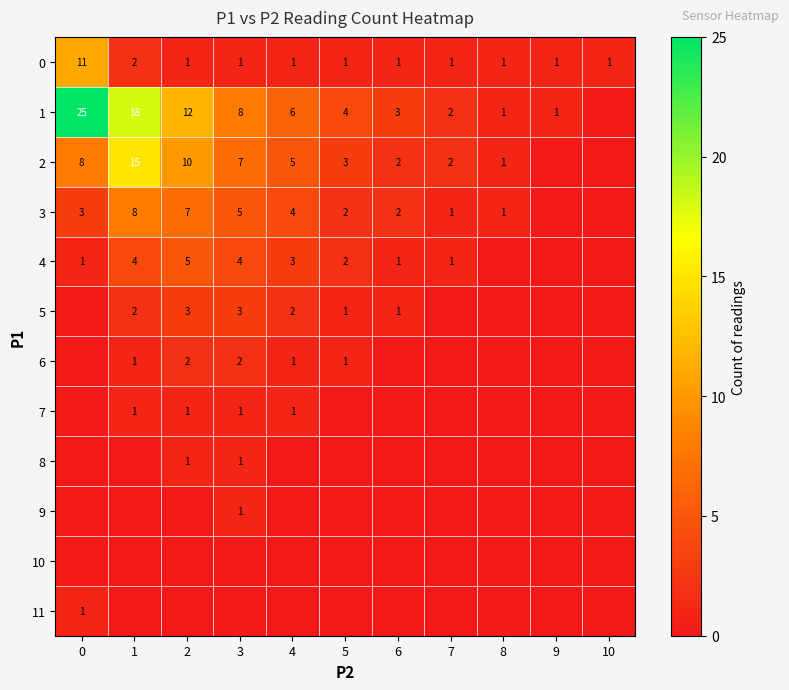

What is the total value across all series at 9?

2